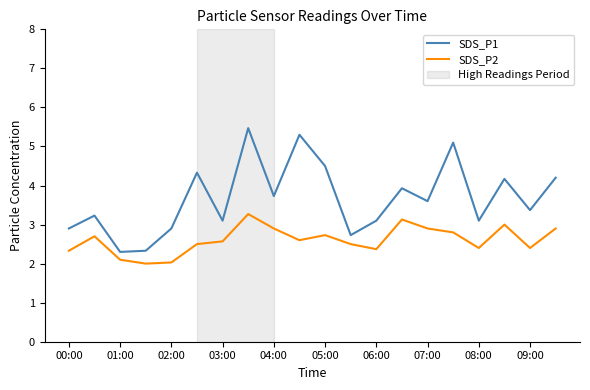

True or false: SDS_P1 and SDS_P2 intersect in this chart.

False